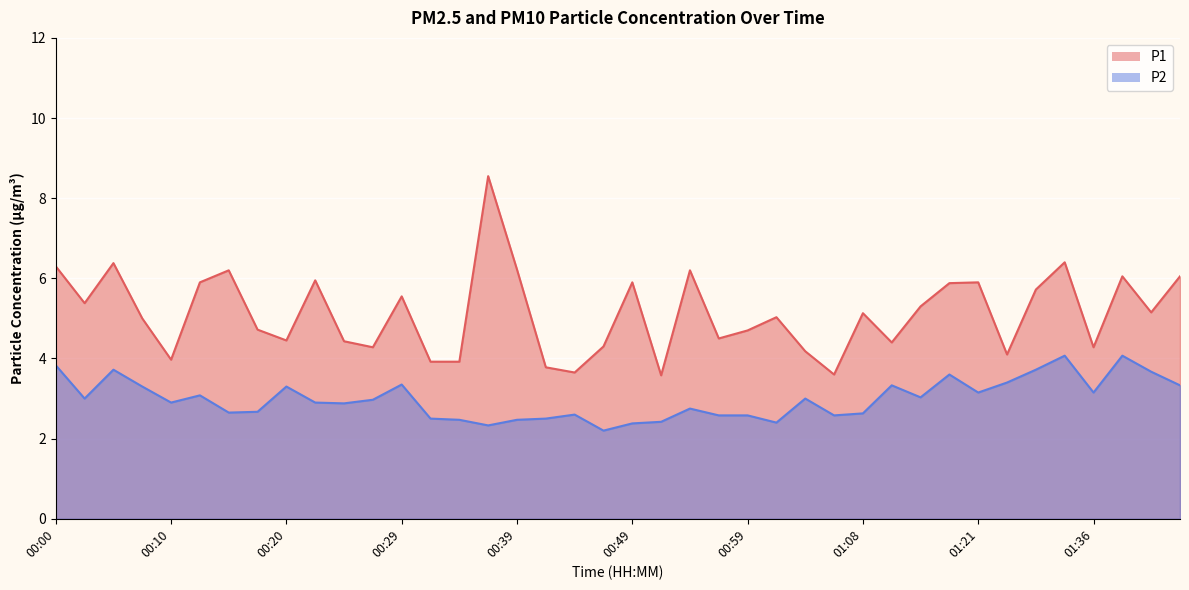

Which series has the largest total across all categories?

P1